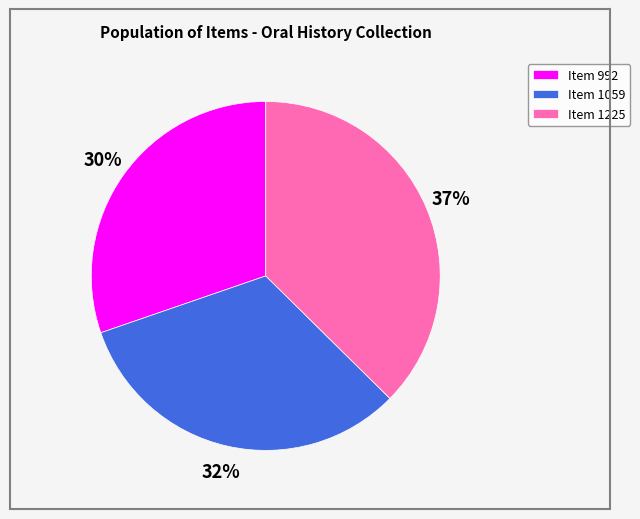

Is it true that Item 1059 is 17% of the pie?

False